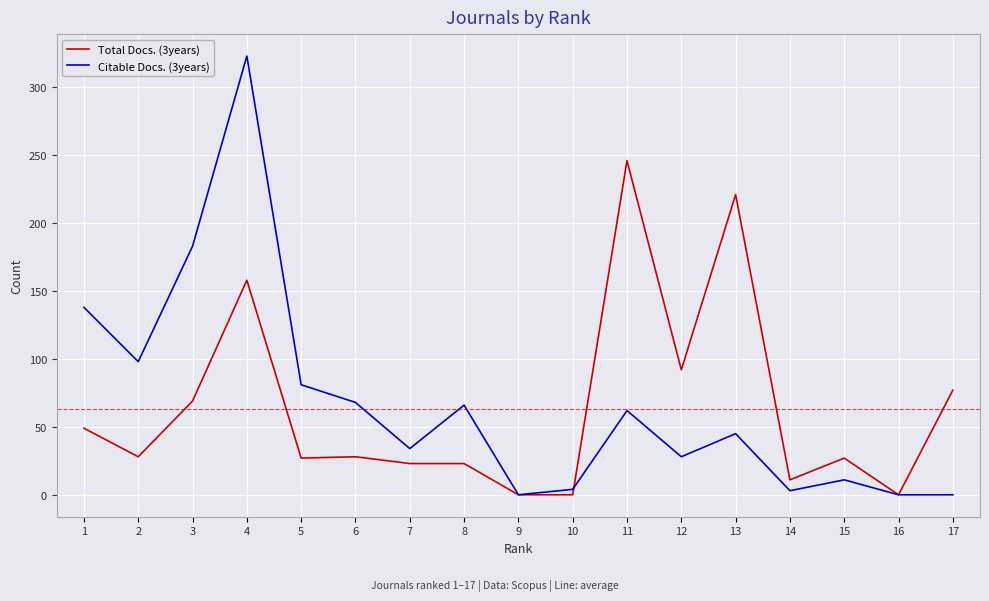

Reading right to left, what are all the values shown in this chart?

Total Docs. (3years): 1=49	2=28	3=69	4=158	5=27	6=28	7=23	8=23	9=0	10=0	11=246	12=92	13=221	14=11	15=27	16=0	17=77
Citable Docs. (3years): 1=138	2=98	3=183	4=323	5=81	6=68	7=34	8=66	9=0	10=4	11=62	12=28	13=45	14=3	15=11	16=0	17=0